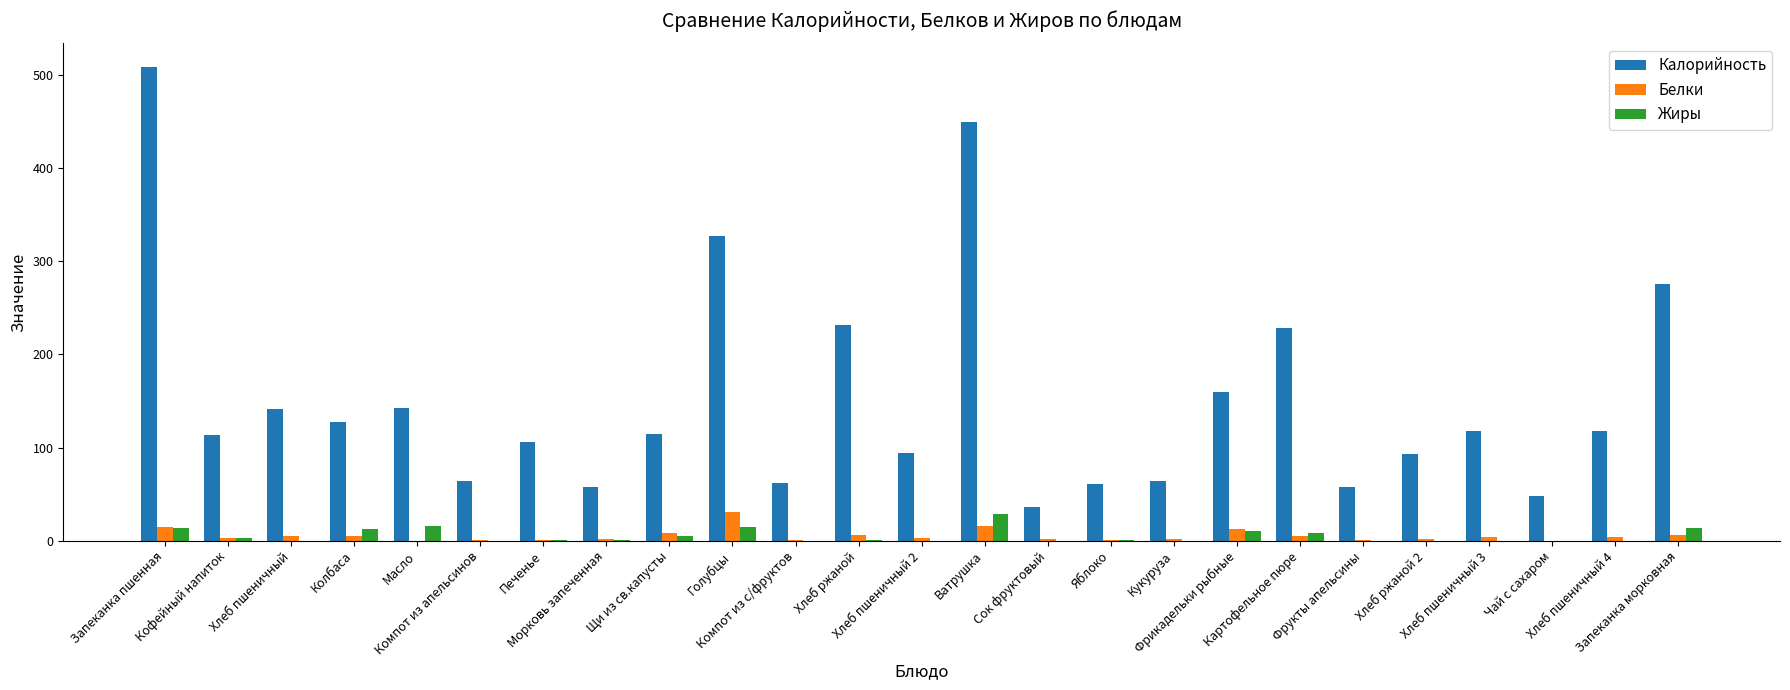

Count the number of categories in the chart.

25